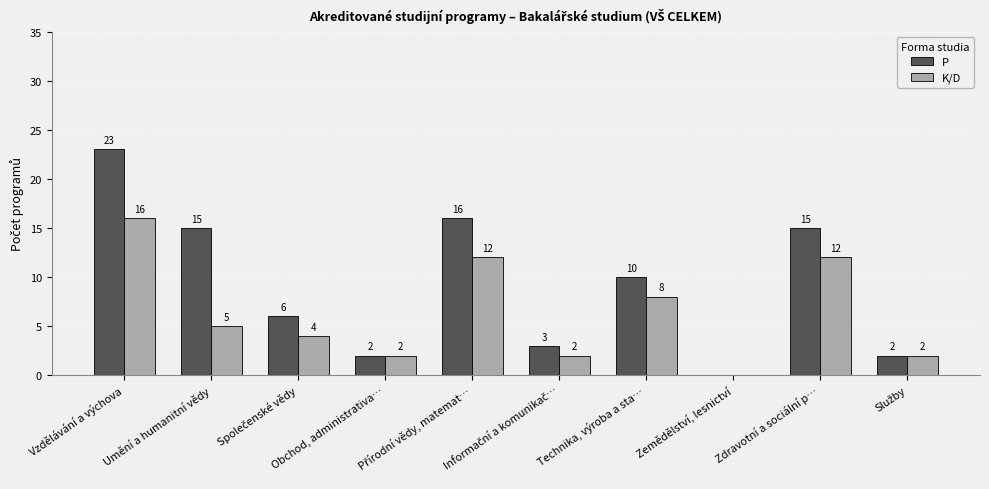

At which label does K/D first exceed 5?

Vzdělávání a výchova